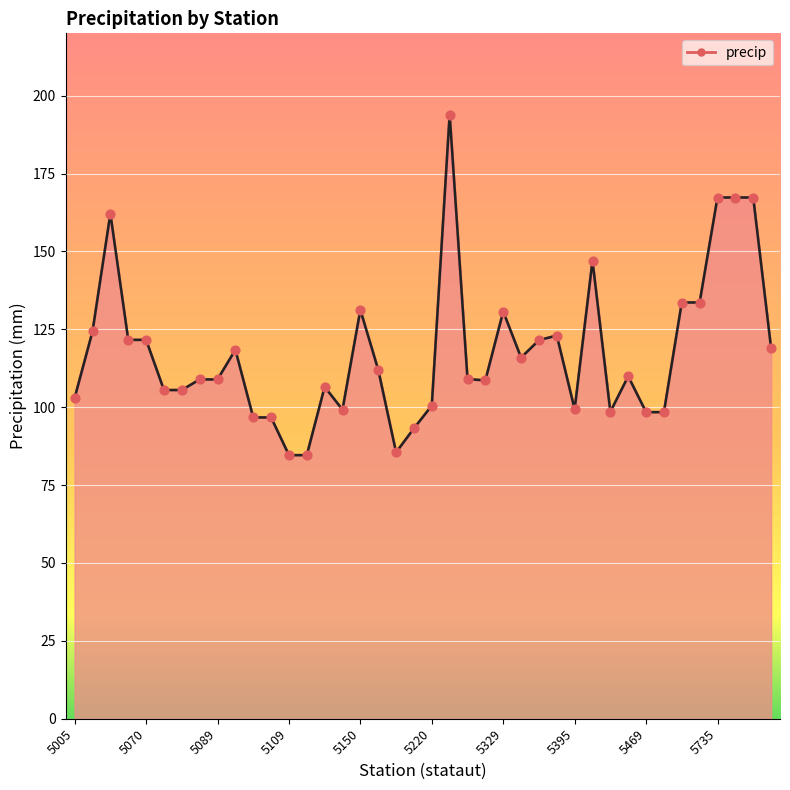

What is the maximum value shown in the chart?

193.9